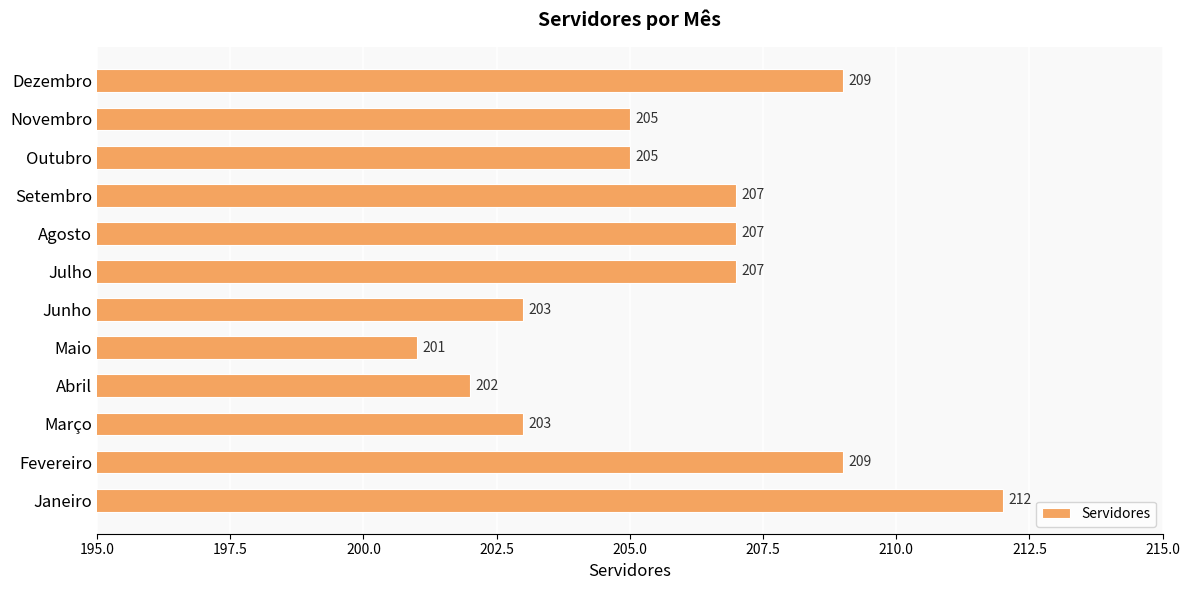

How many values are below 207?

6